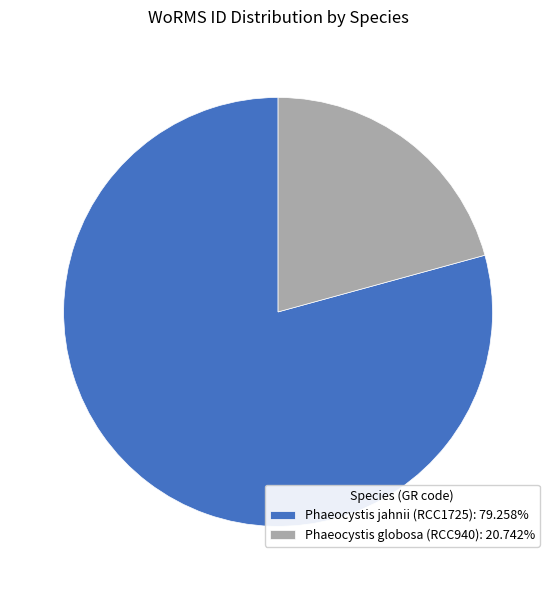

Is there any slice that represents more than half of the pie?

Yes